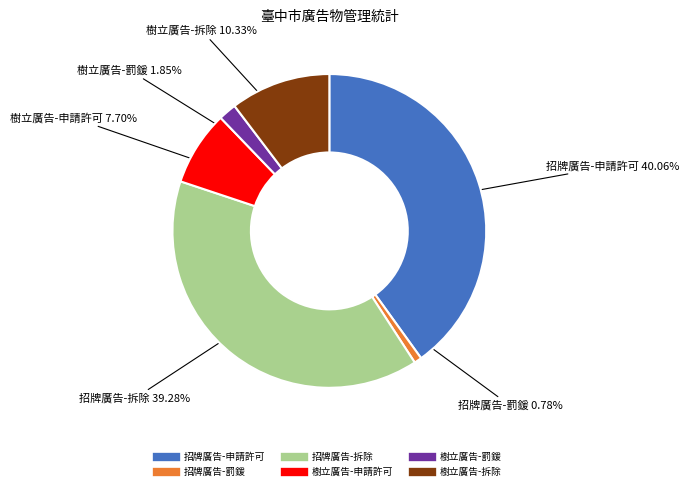

To the nearest percent, what is the difference between the largest and smallest slice percentages?

39%